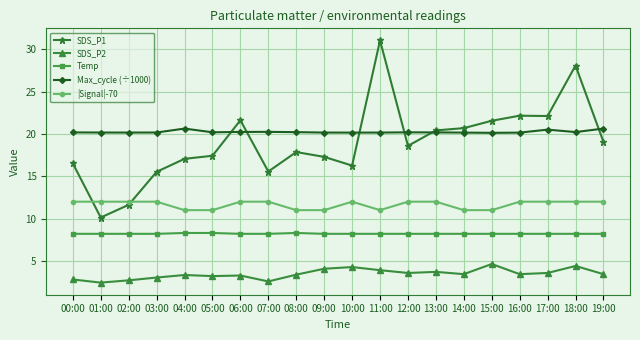

Is it true that SDS_P2 equals 2.4 at 09:00?

False